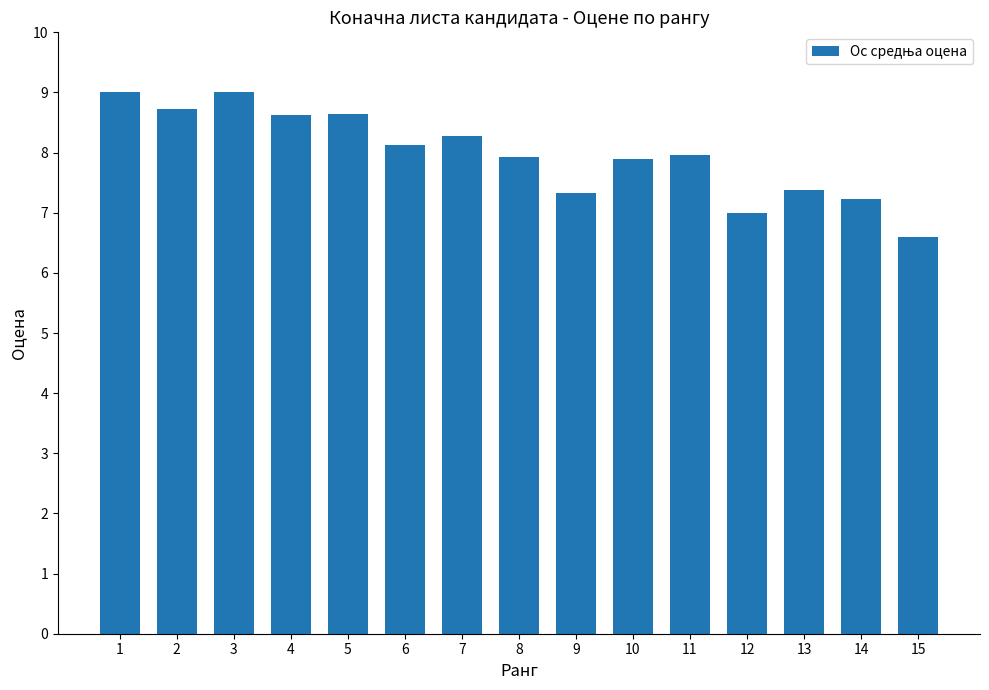

At which label does the data first exceed 7?

1